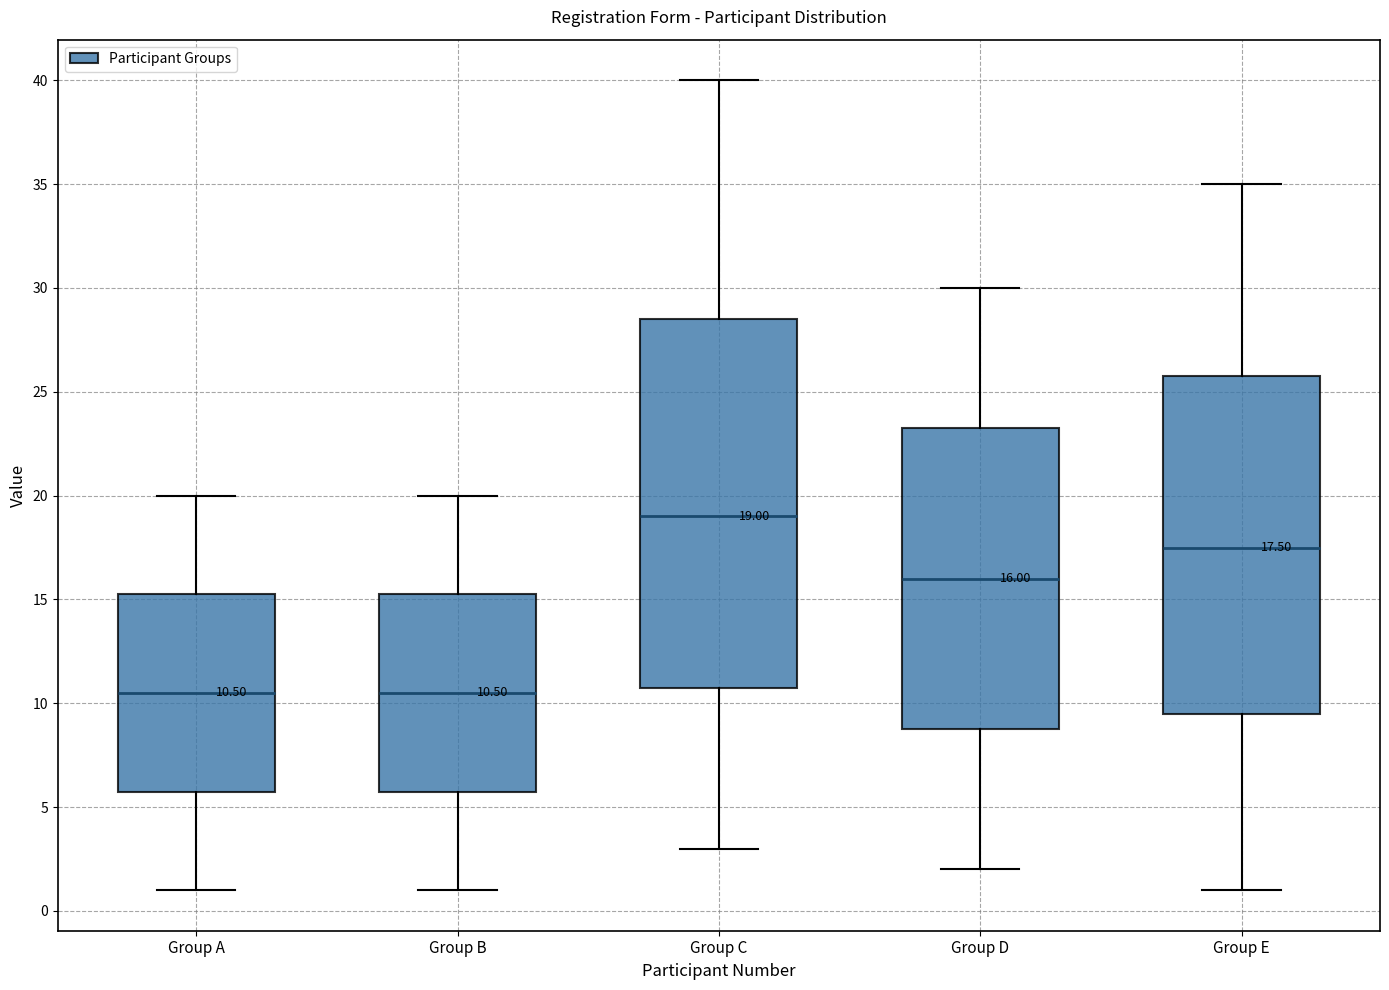

Which box is the tallest, from its lower edge to its upper edge?

Group C